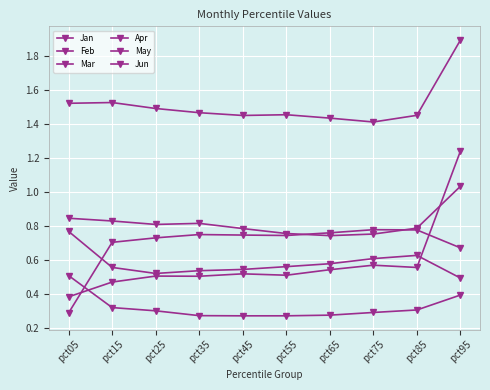

What is the minimum value shown in the chart?

0.3